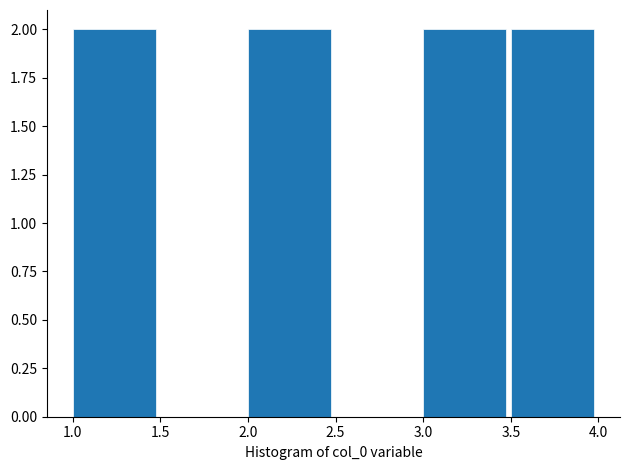

What is the height of the bar covering 1.0 to 1.5 on the x-axis? The values are not printed on the chart, so give them approximately, as read against the axis.

2